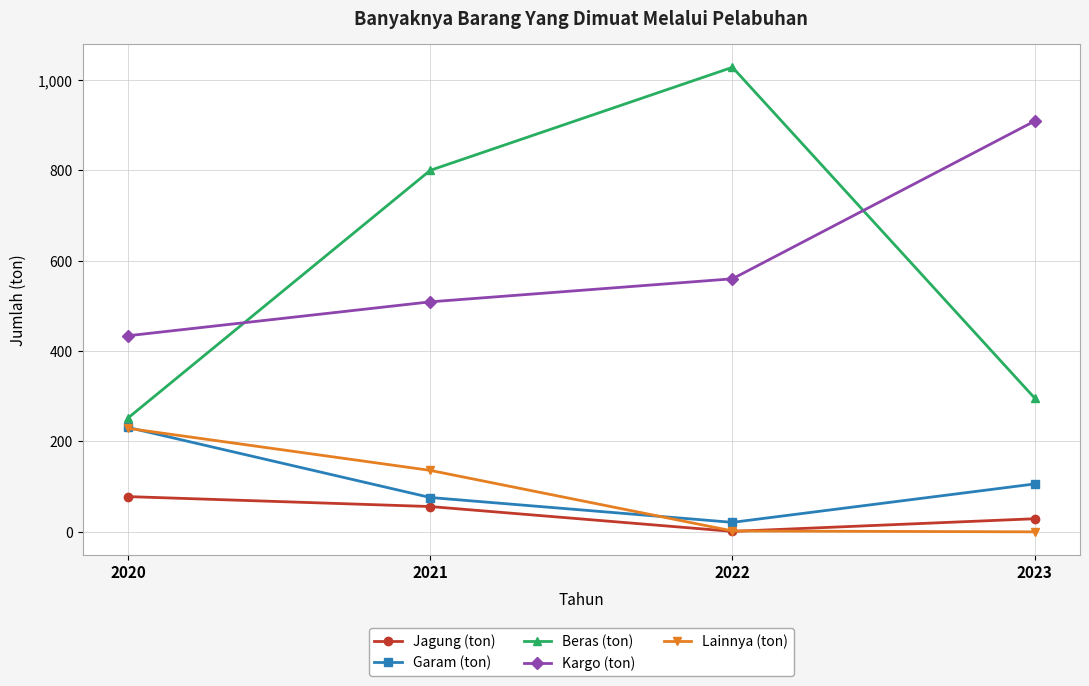

True or false: Beras (ton) and Lainnya (ton) intersect in this chart.

False